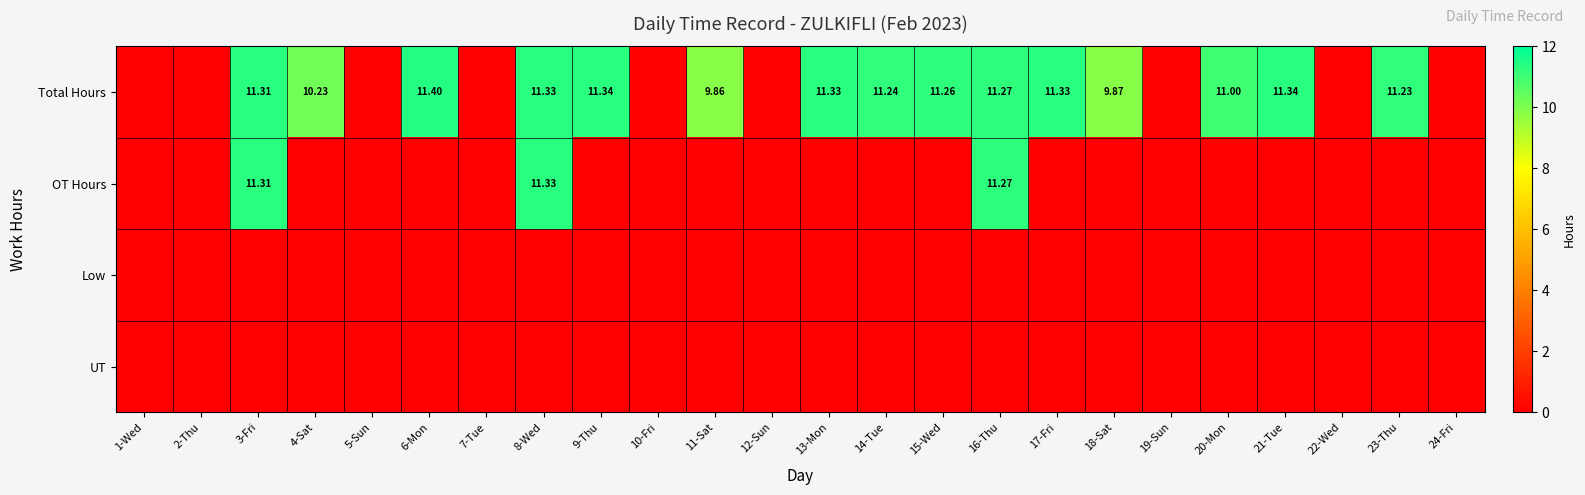

Is it true that Low equals 0.0 at 5-Sun?

True